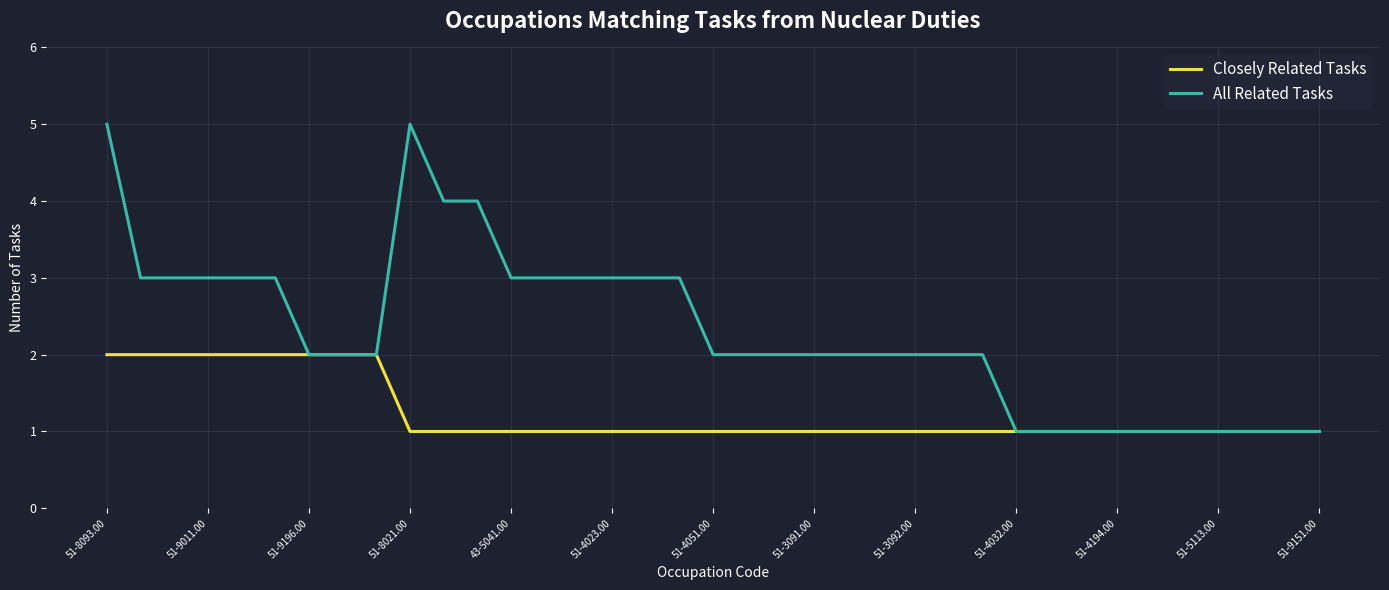

Which series has the widest spread of values?

All Related Tasks